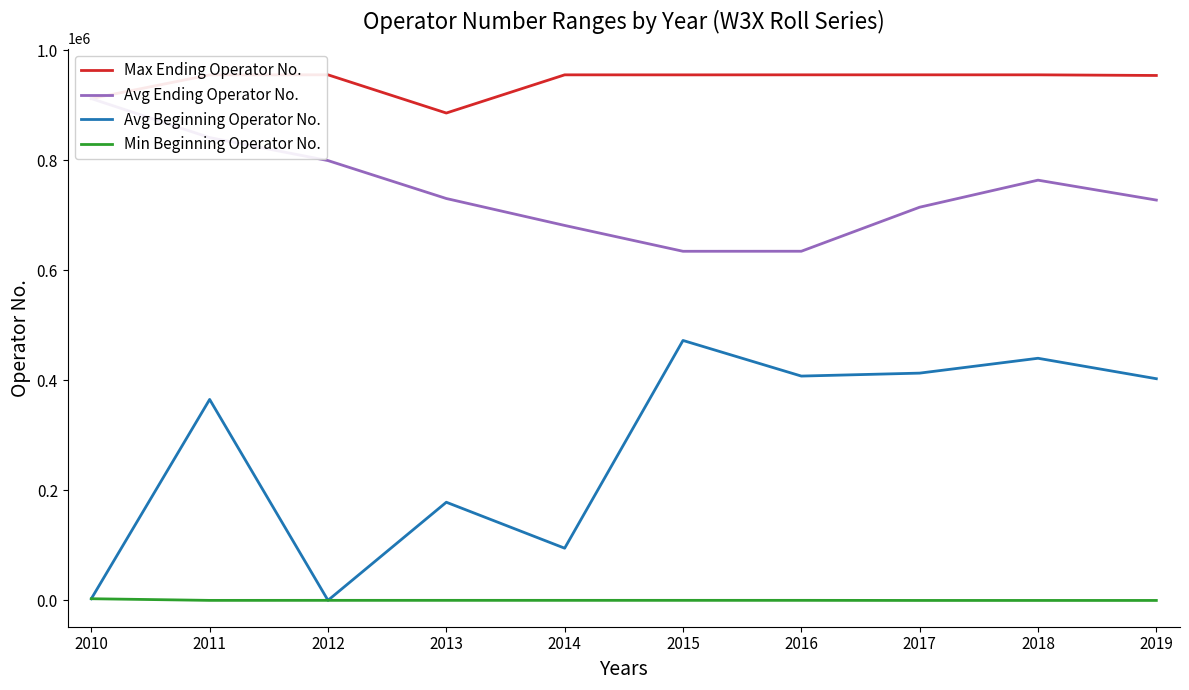

Which category has the highest value across all series?

2012